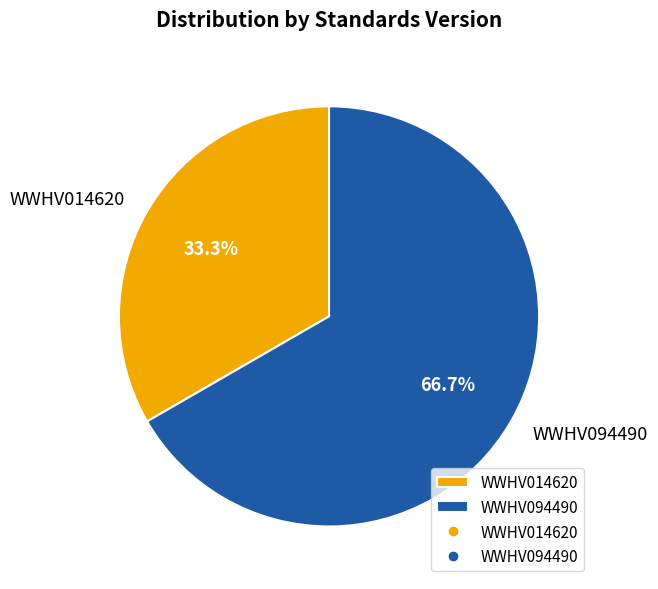

Which has a higher value, WWHV094490 or WWHV014620?

WWHV094490